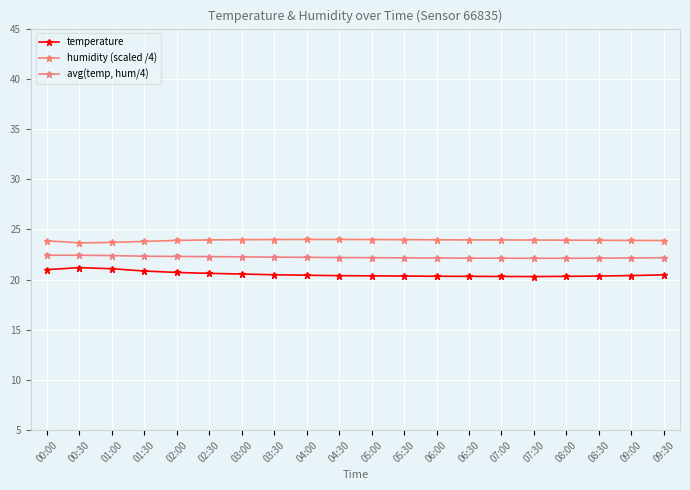

Which series has the widest spread of values?

temperature